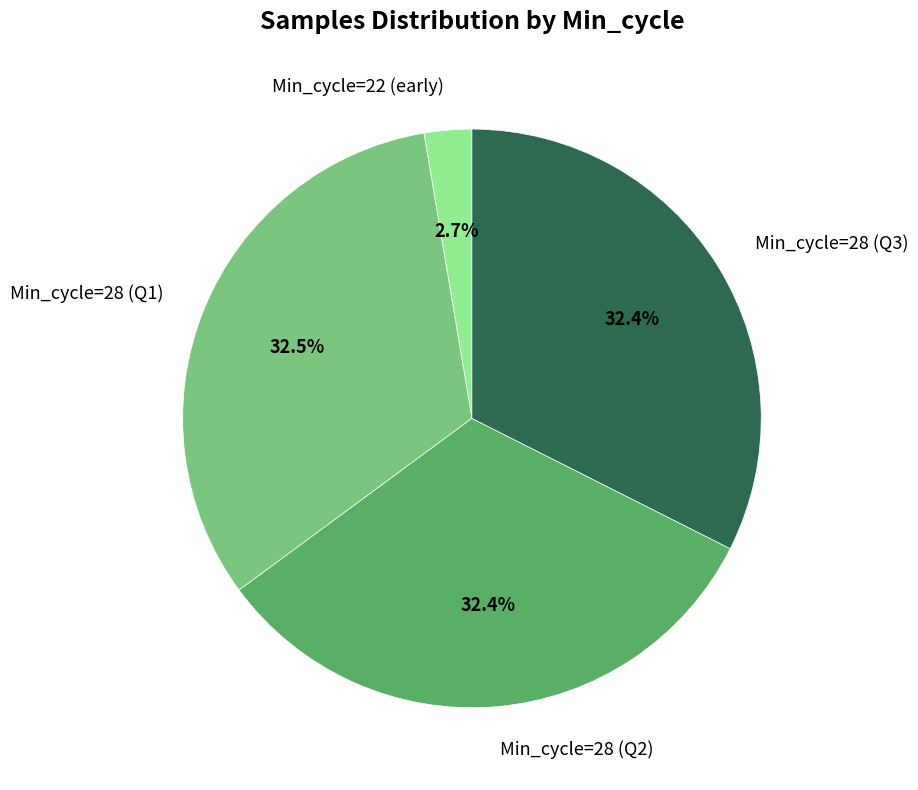

Count the number of slices in the pie.

4